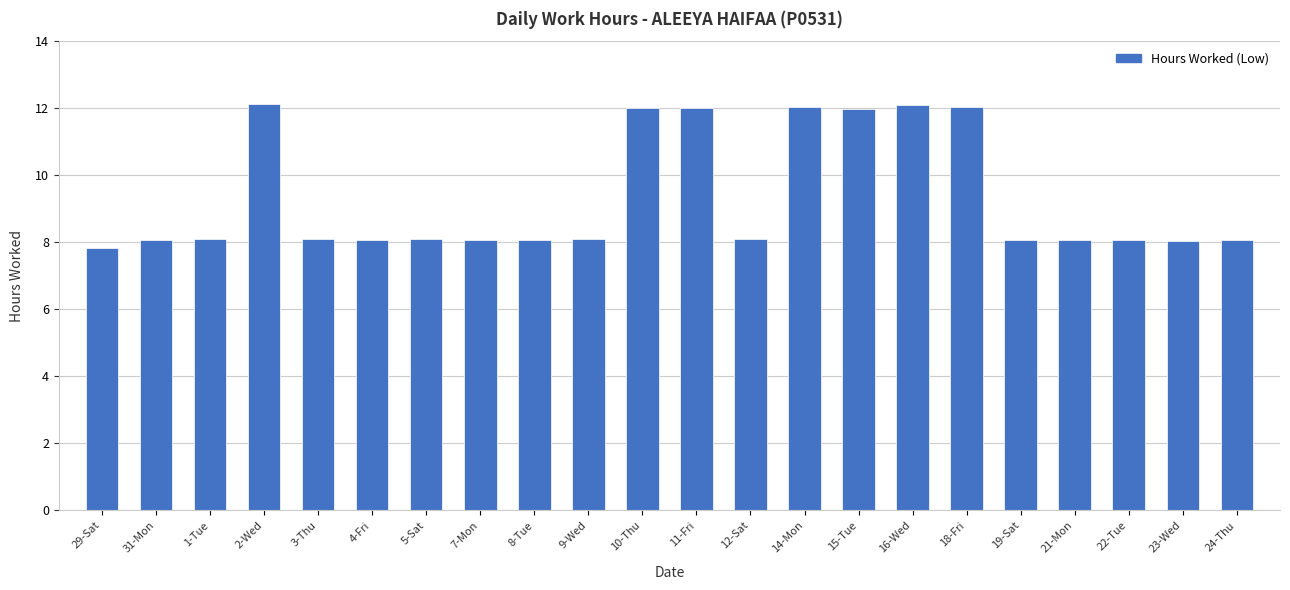

What is the ratio of the value at 29-Sat to the value at 22-Tue?

1.0